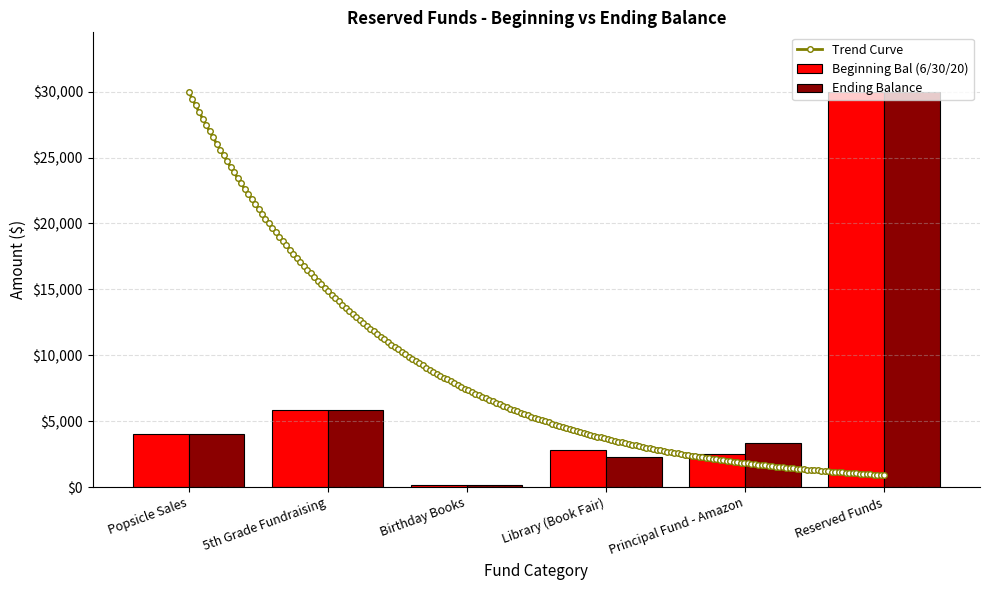

At how many categories does at least one series exceed 3300?

4